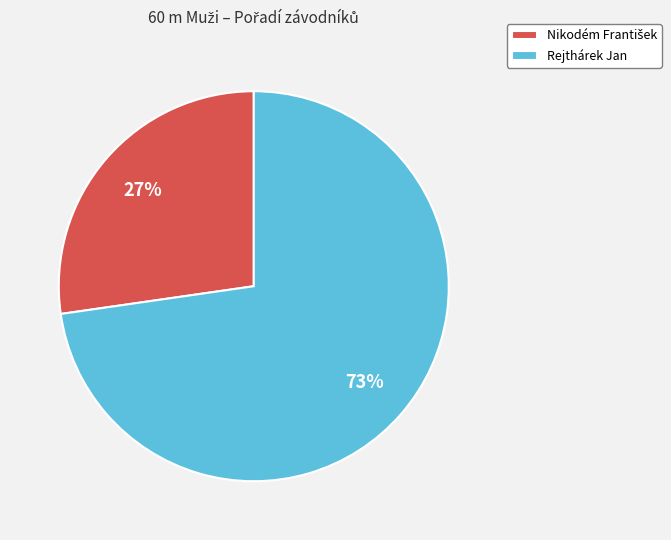

What percentage is the Rejthárek Jan slice, to the nearest percent?

73%